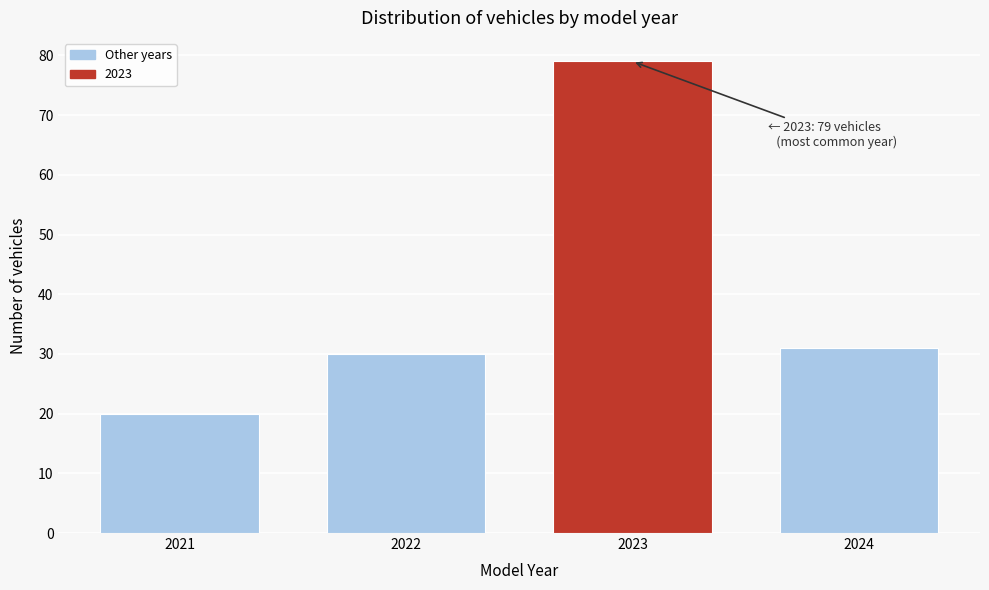

Which range on the x-axis has the tallest bar?

2022.5 to 2023.5